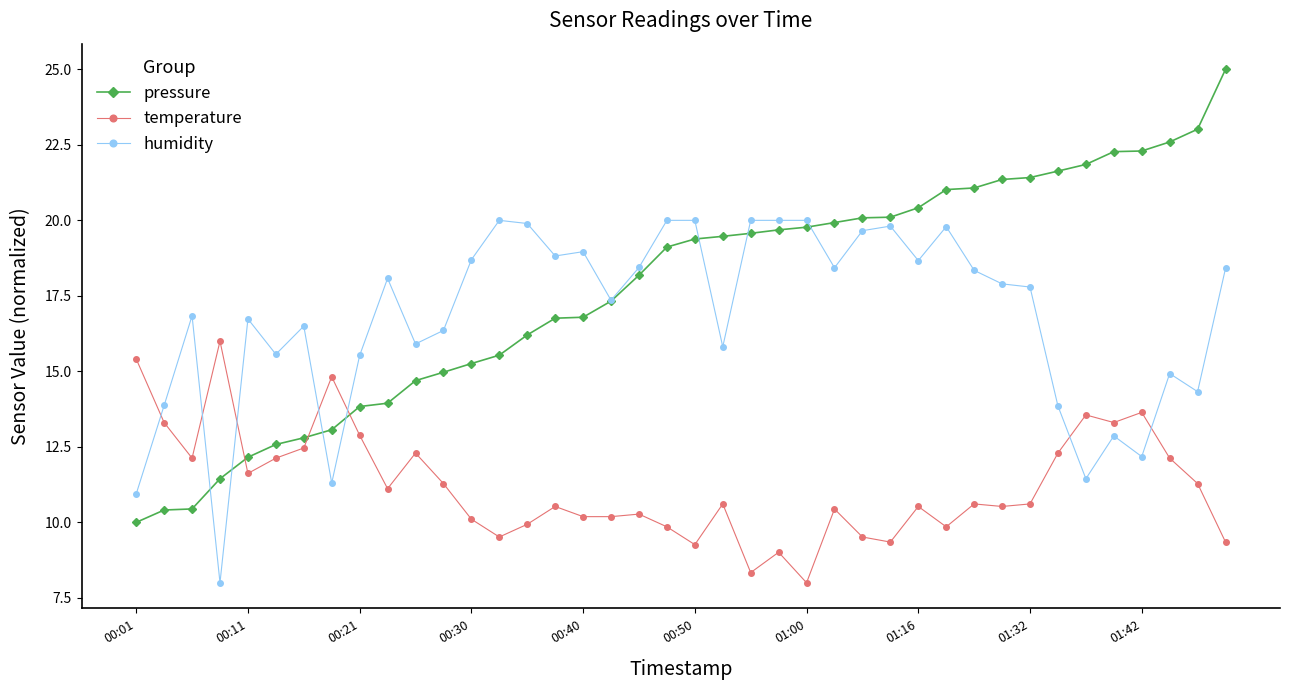

What is the value of the humidity point at the 5th from the left?

16.7